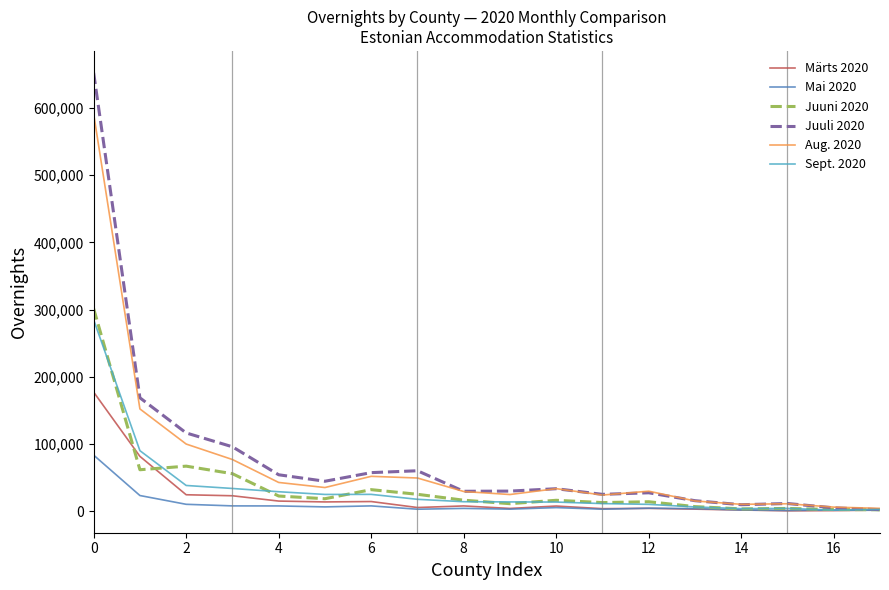

Which series has the widest spread of values?

Juuli 2020